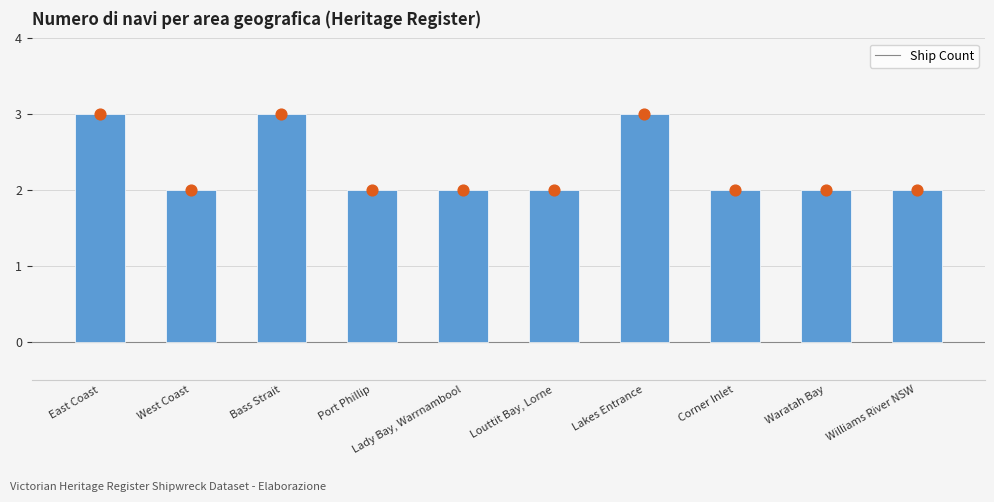

Between Lady Bay, Warrnambool and Williams River NSW, which is larger?

Lady Bay, Warrnambool